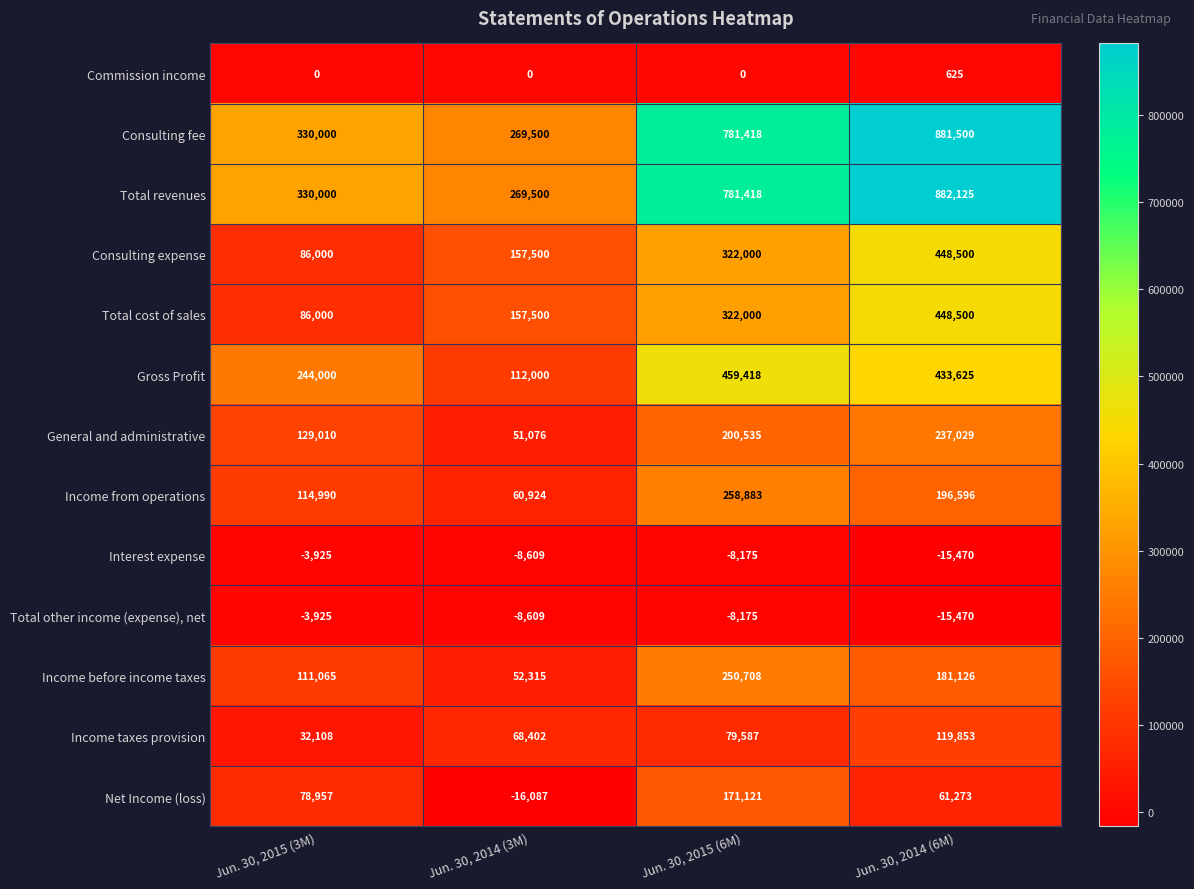

How many categories are shown in the chart?

4